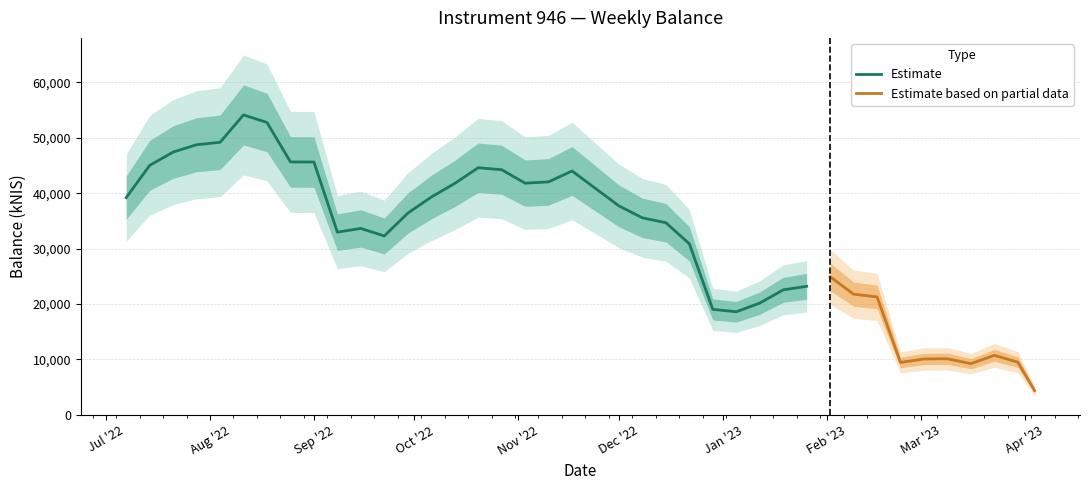

What position from the left is 2022-11-24?

21